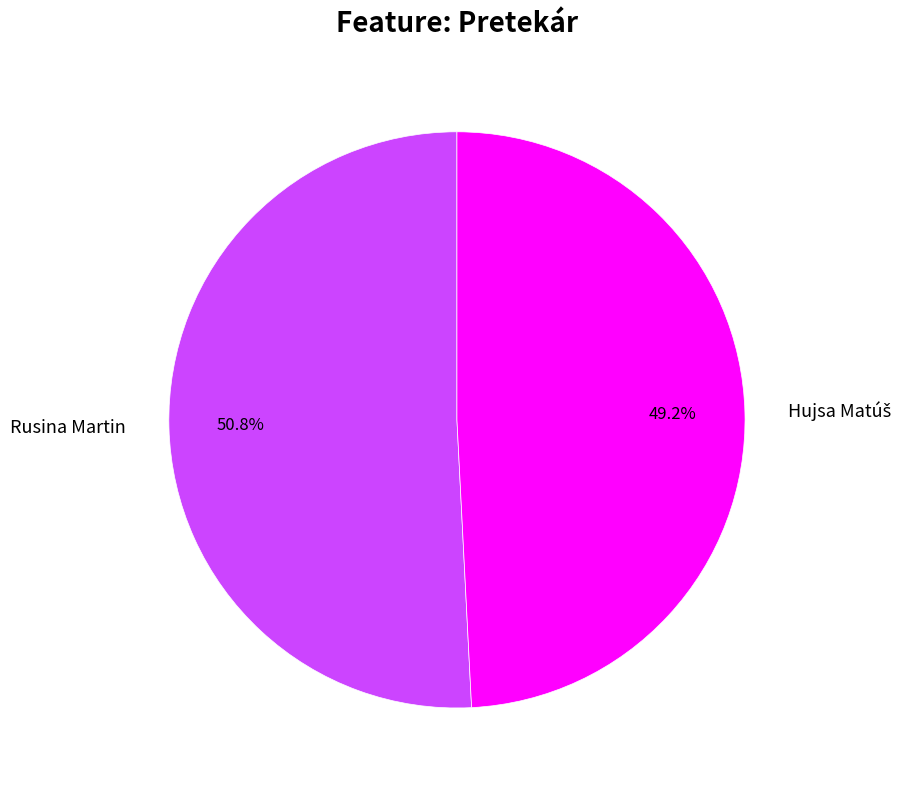

Which slice represents more than half of the pie?

Rusina Martin